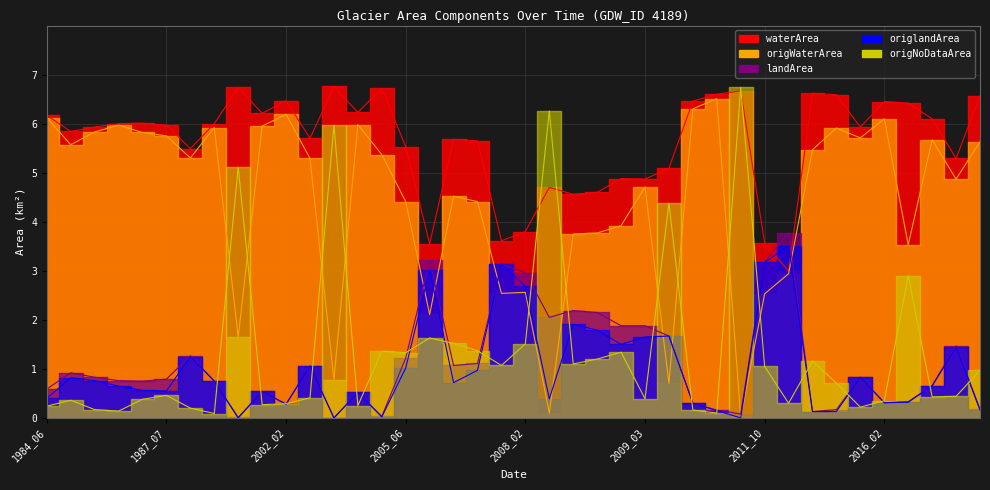

Which series has the largest range (max minus min)?

origNoDataArea